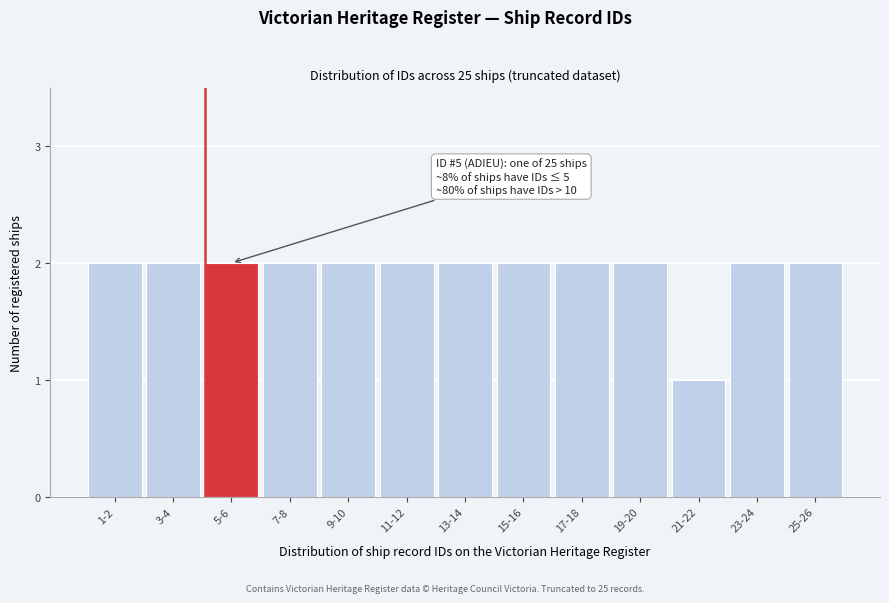

Reading right to left, transcribe all the data shown in this chart.

2	2	1	2	2	2	2	2	2	2	2	2	2